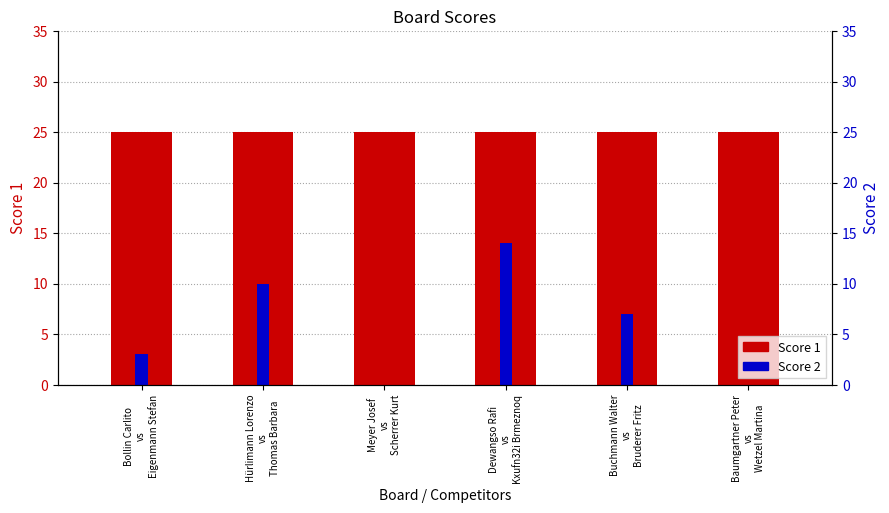

Which series has the largest range (max minus min)?

Score 1